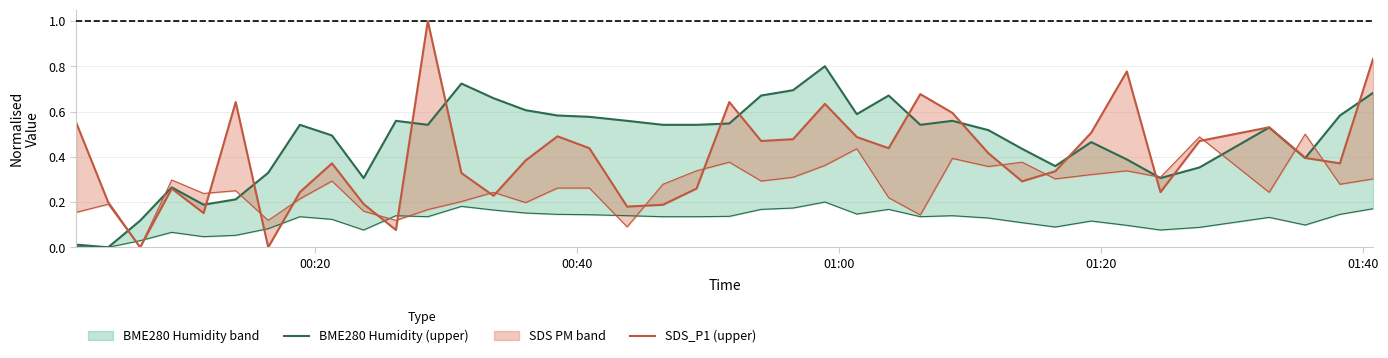

Which series has the largest total across all categories?

BME280 Humidity (upper)